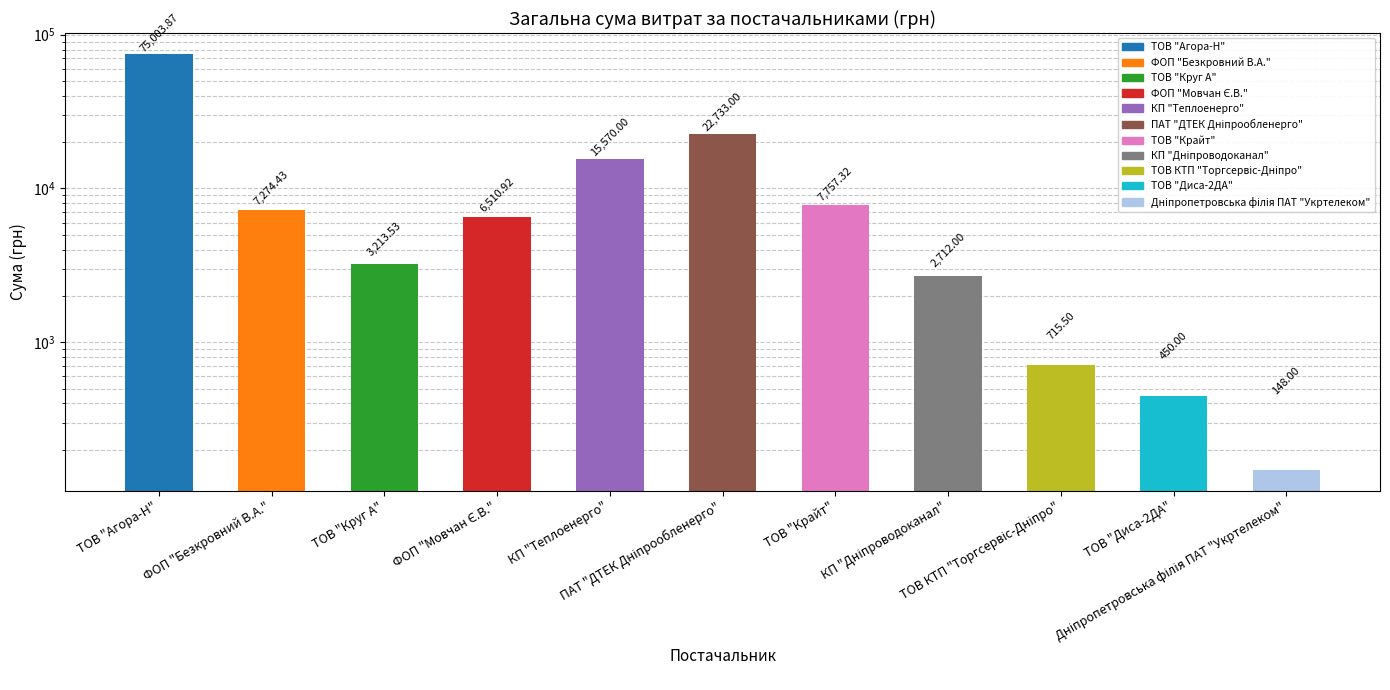

What is the value of the 4th bar from the left?

6510.9